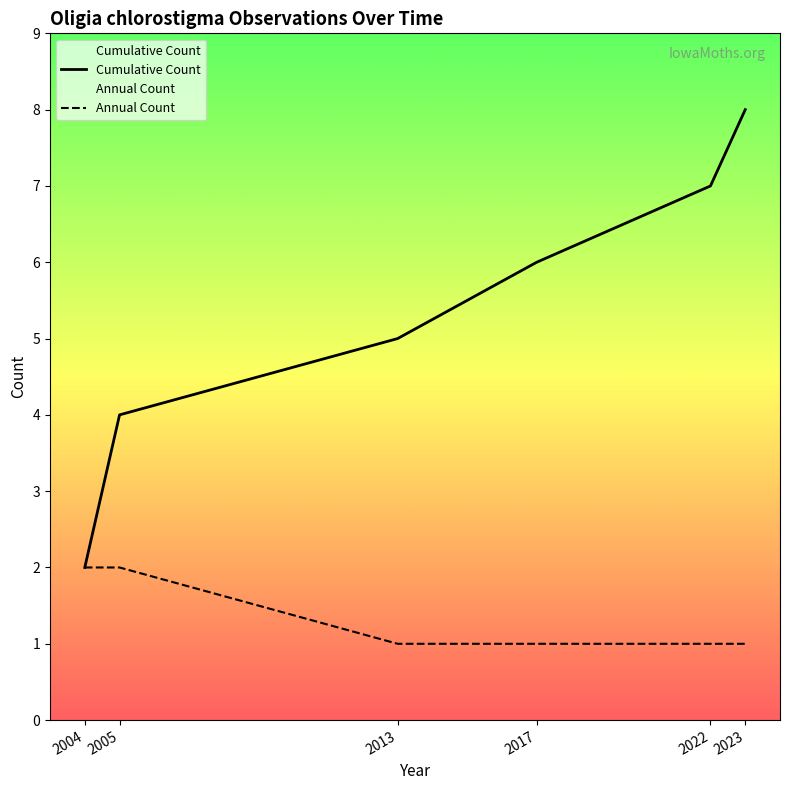

True or false: Annual Count and Cumulative Count cross at least once.

False